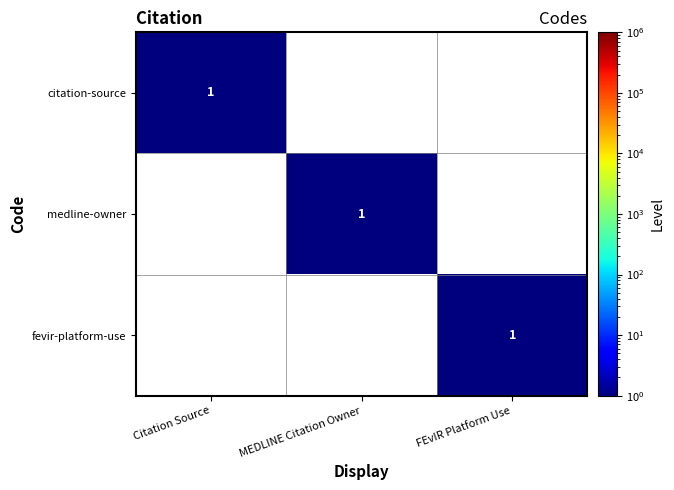

The value of fevir-platform-use at FEvIR Platform Use is 1. True or false?

True